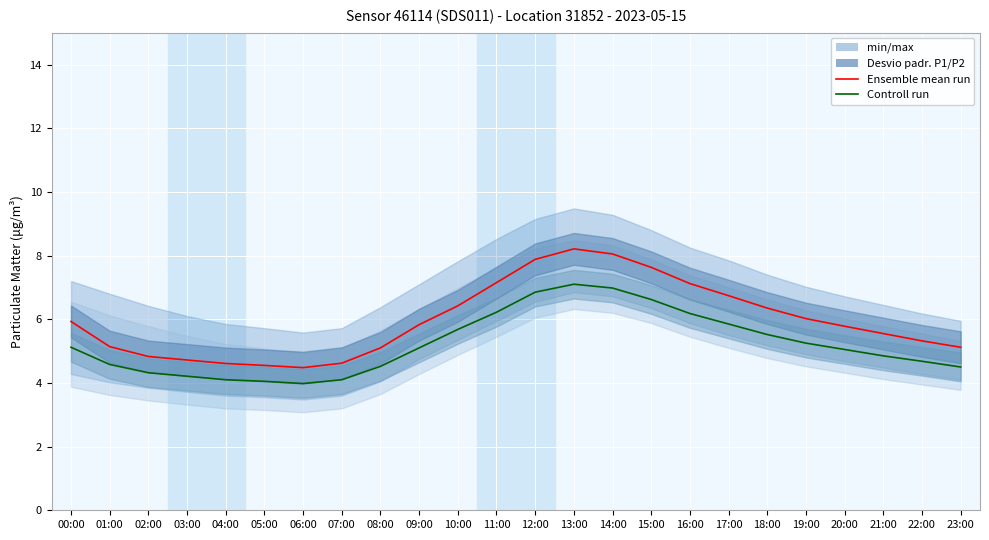

At which label does Control run P2 reach its peak?

13:00